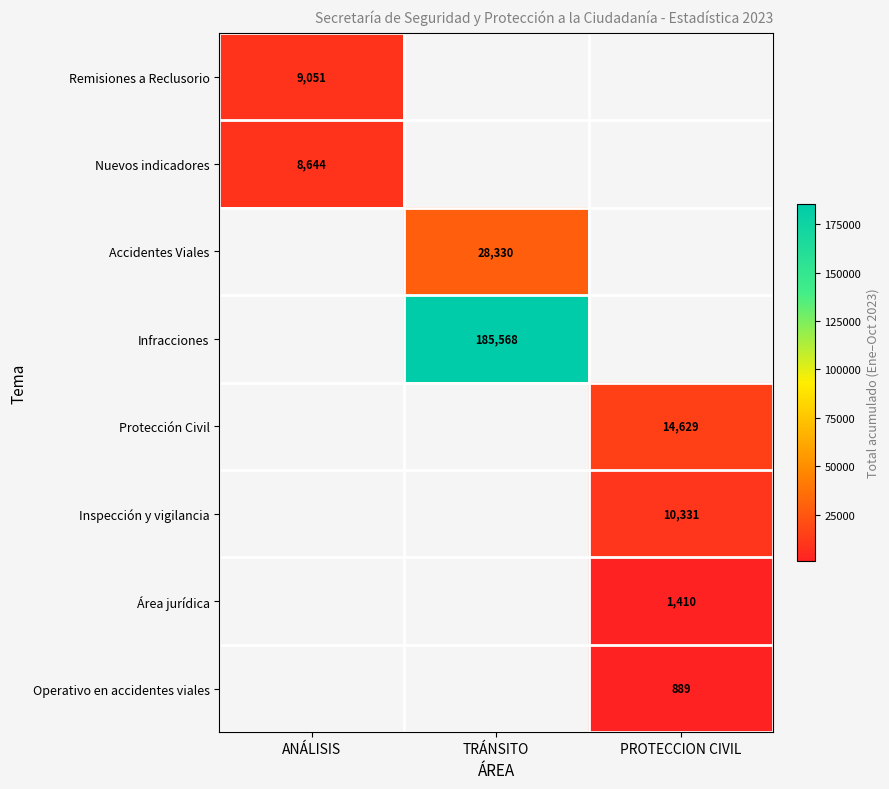

True or false: Nuevos indicadores has a value of 8644 at ANÁLISIS.

True